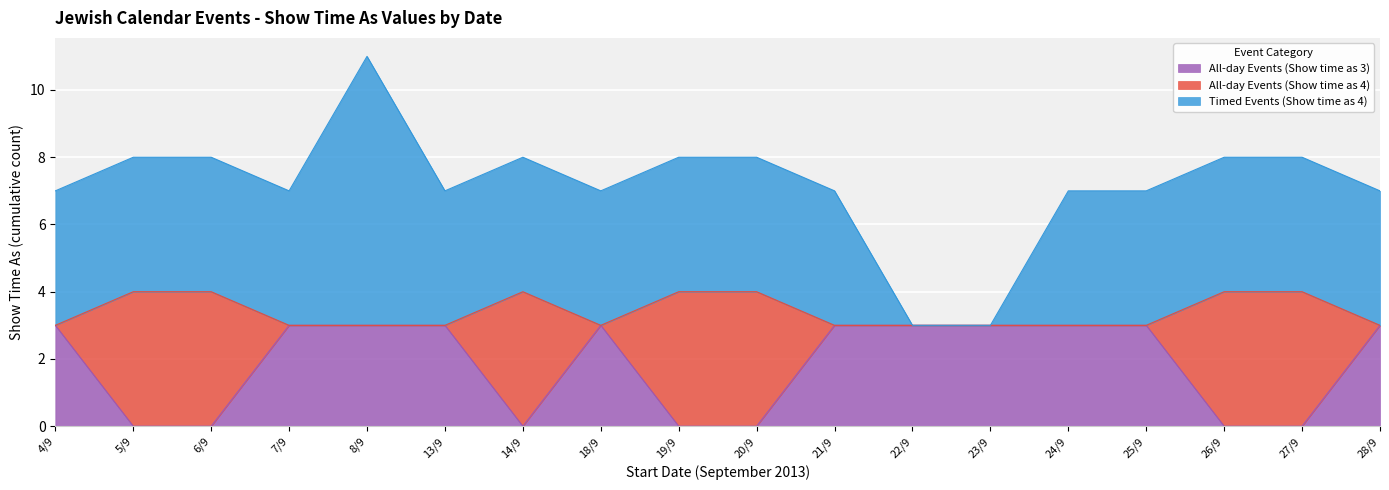

The value of All-day Events (Show time as 3) at 19/9 is 2. True or false?

False